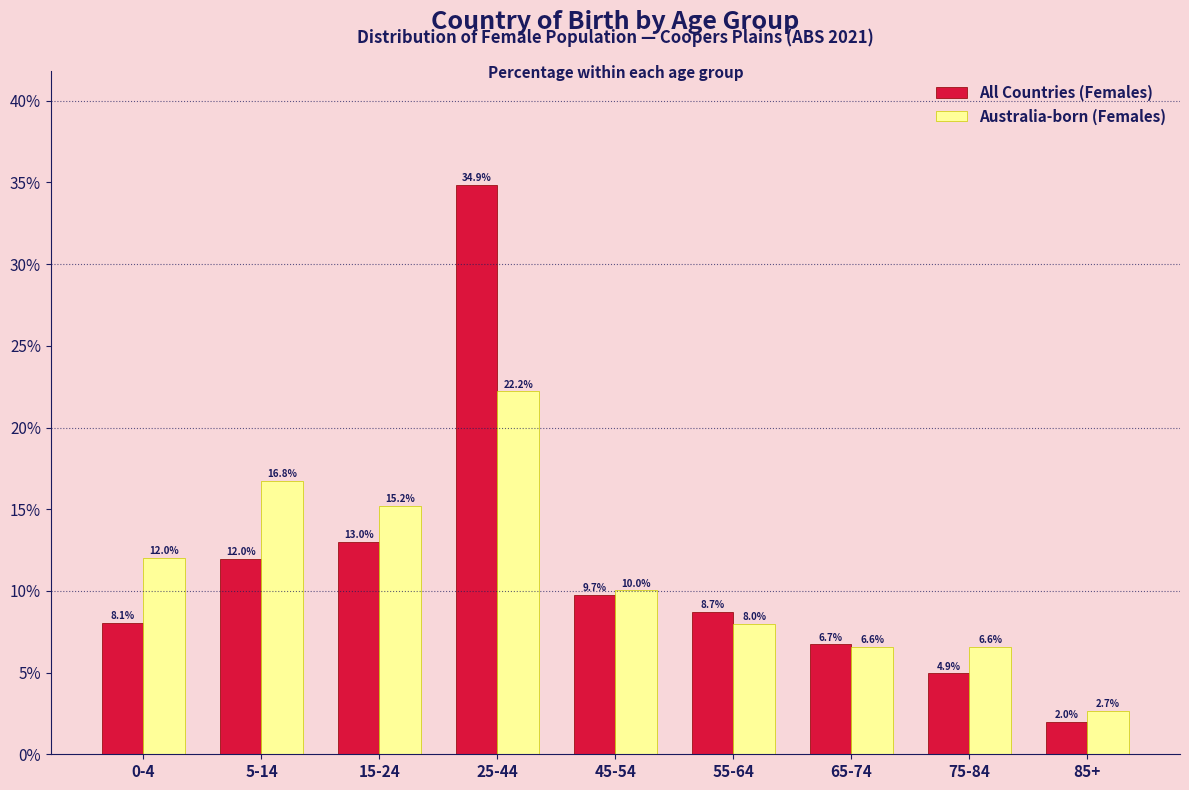

Reading left to right, list all the values displayed in this chart.

All Countries (Females): 8.1	12.0	13.0	34.9	9.7	8.7	6.7	4.9	2.0
Australia-born (Females): 12.0	16.8	15.2	22.2	10.0	8.0	6.6	6.6	2.7